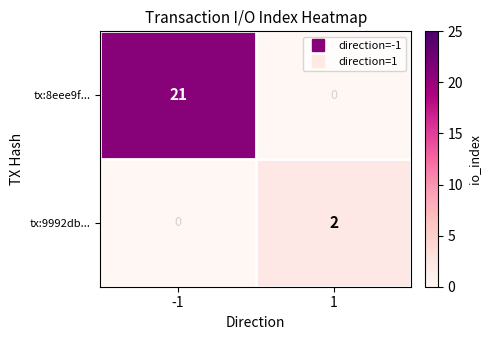

True or false: tx:8eee9f... has a value of 21 at -1.

True